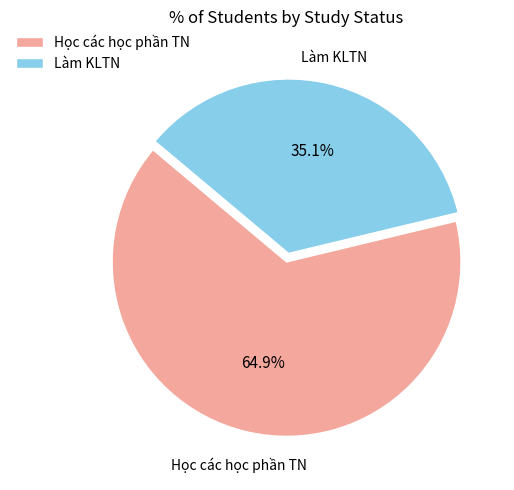

Is the sum of Học các học phần TN and Làm KLTN greater than half?

Yes